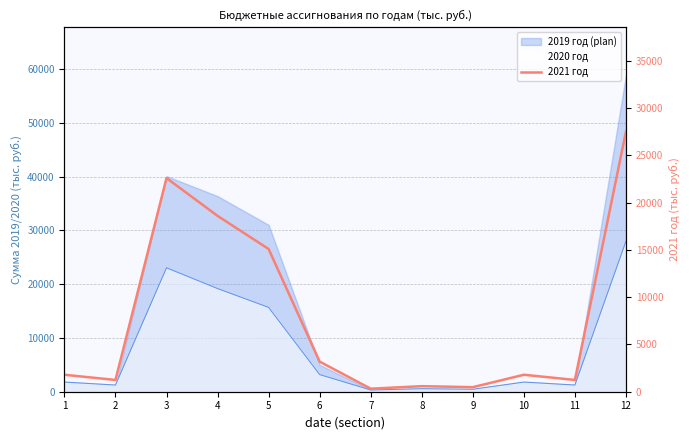

What is the value of the 1st point from the left?

1792.7